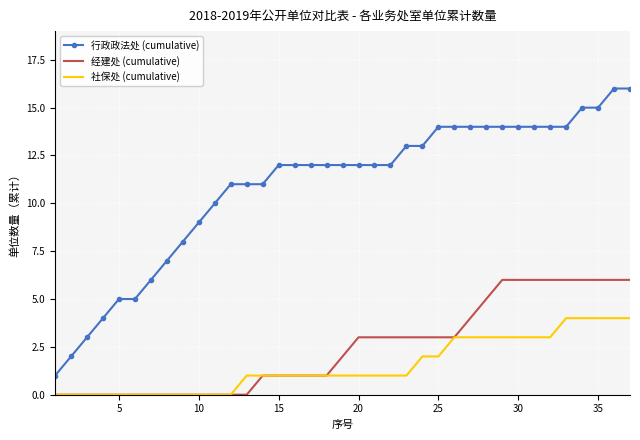

True or false: 行政政法处 (cumulative) and 经建处 (cumulative) cross at least once.

False